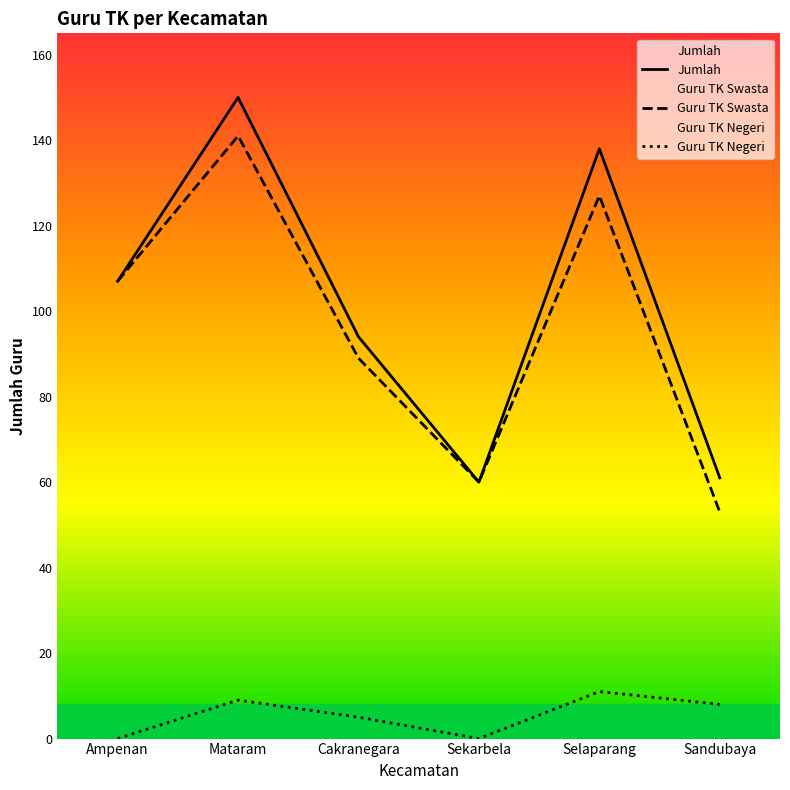

True or false: Jumlah and Guru TK Swasta cross at least once.

False